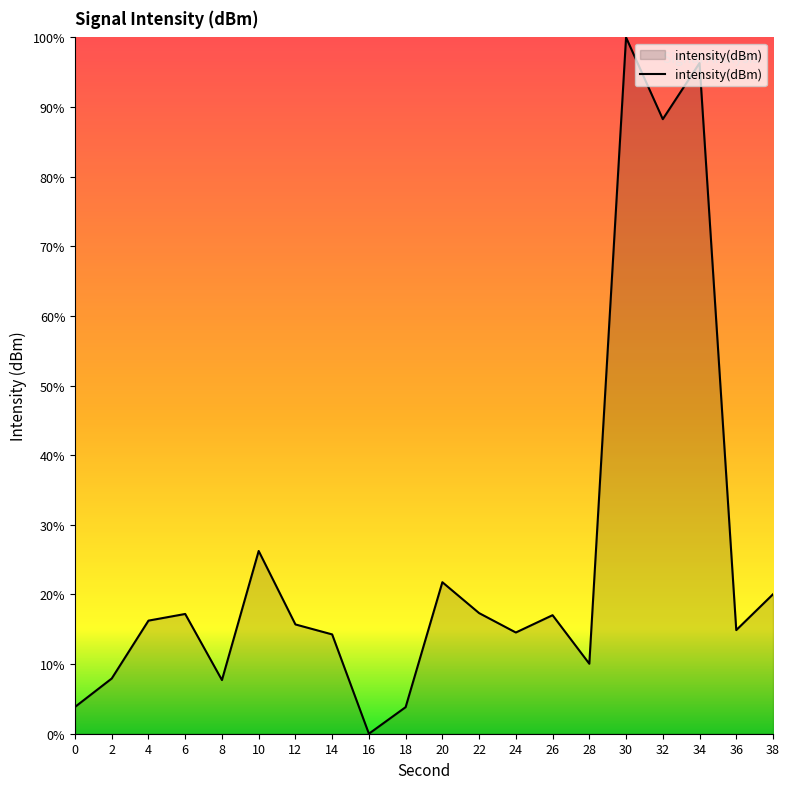

Which label corresponds to the smallest value in the chart?

16